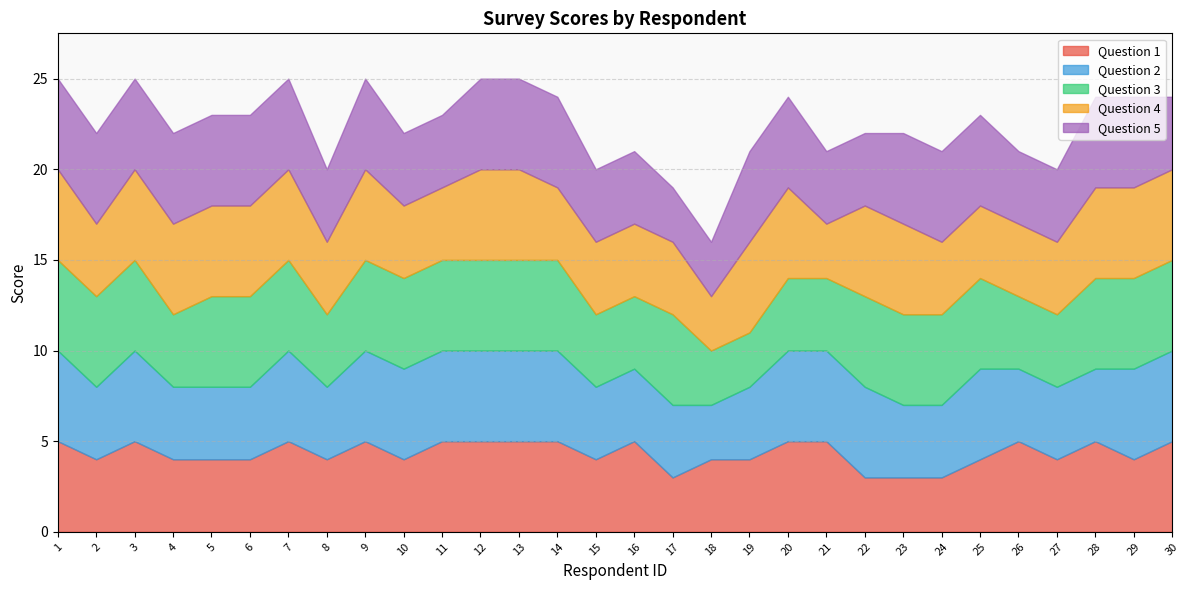

Where is the first local maximum for Question 5?

9